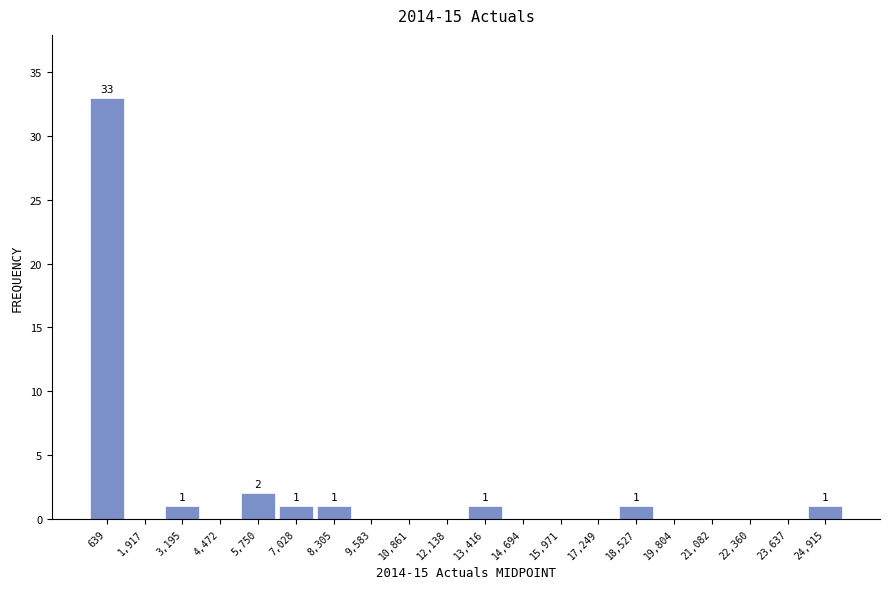

Over which range of the x-axis is the bar tallest?

0 to 1200